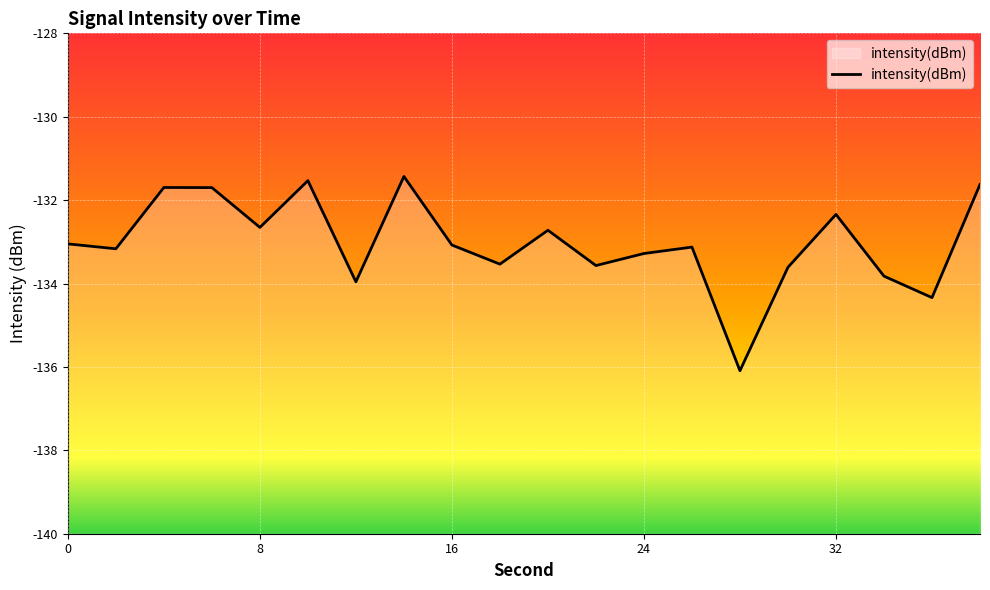

How many lines are shown in the chart?

1